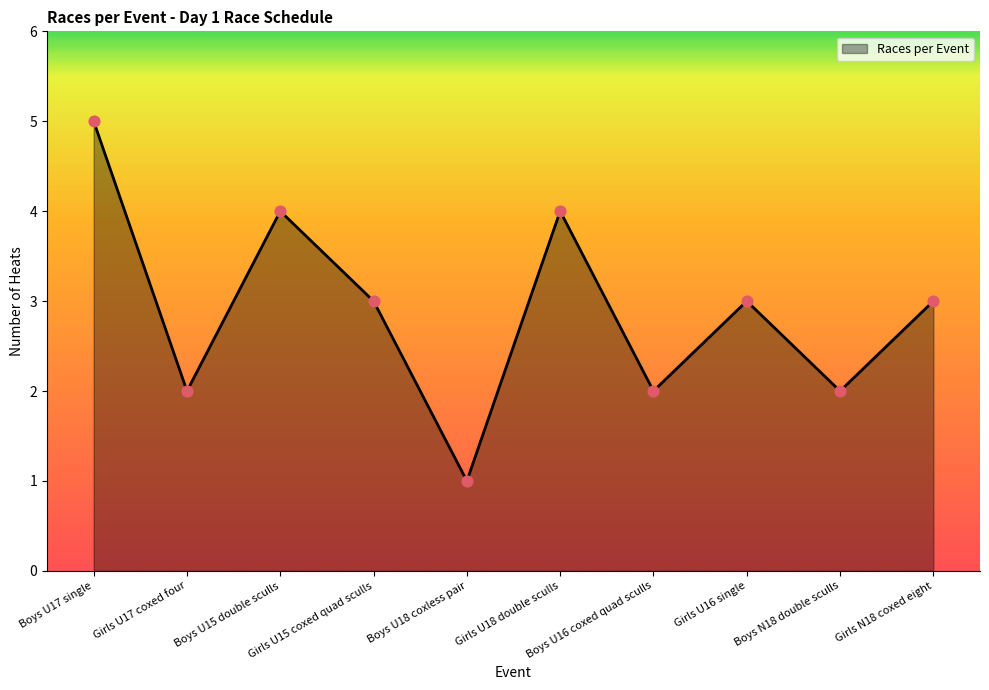

What is the change in value from Girls U18 double sculls to Boys N18 double sculls?

-2